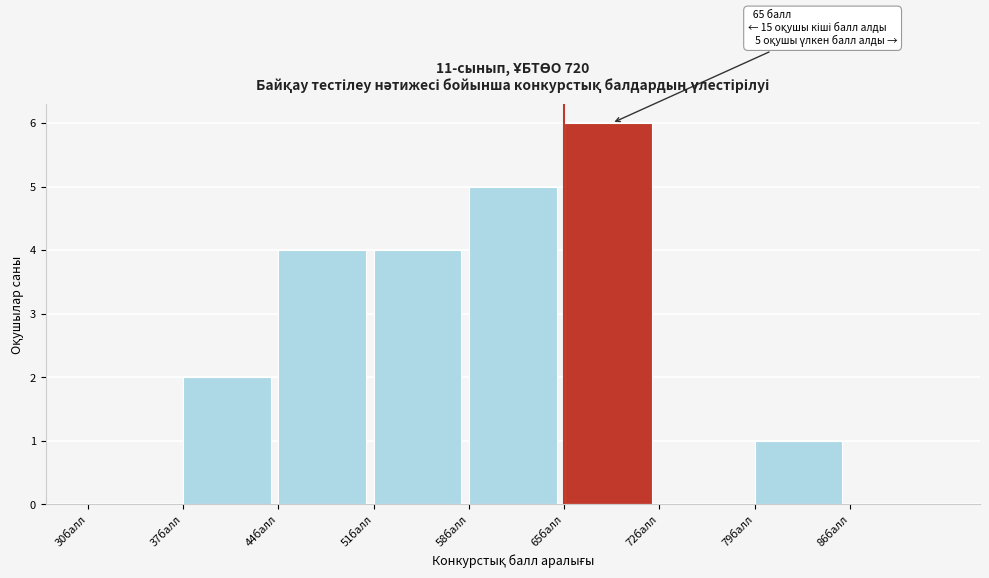

Which range on the x-axis has the tallest bar?

65 to 72